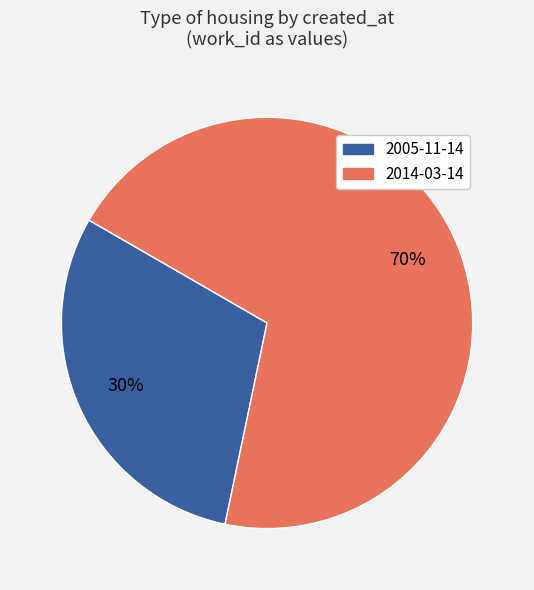

Is it true that 2005-11-14 is 44% of the pie?

False